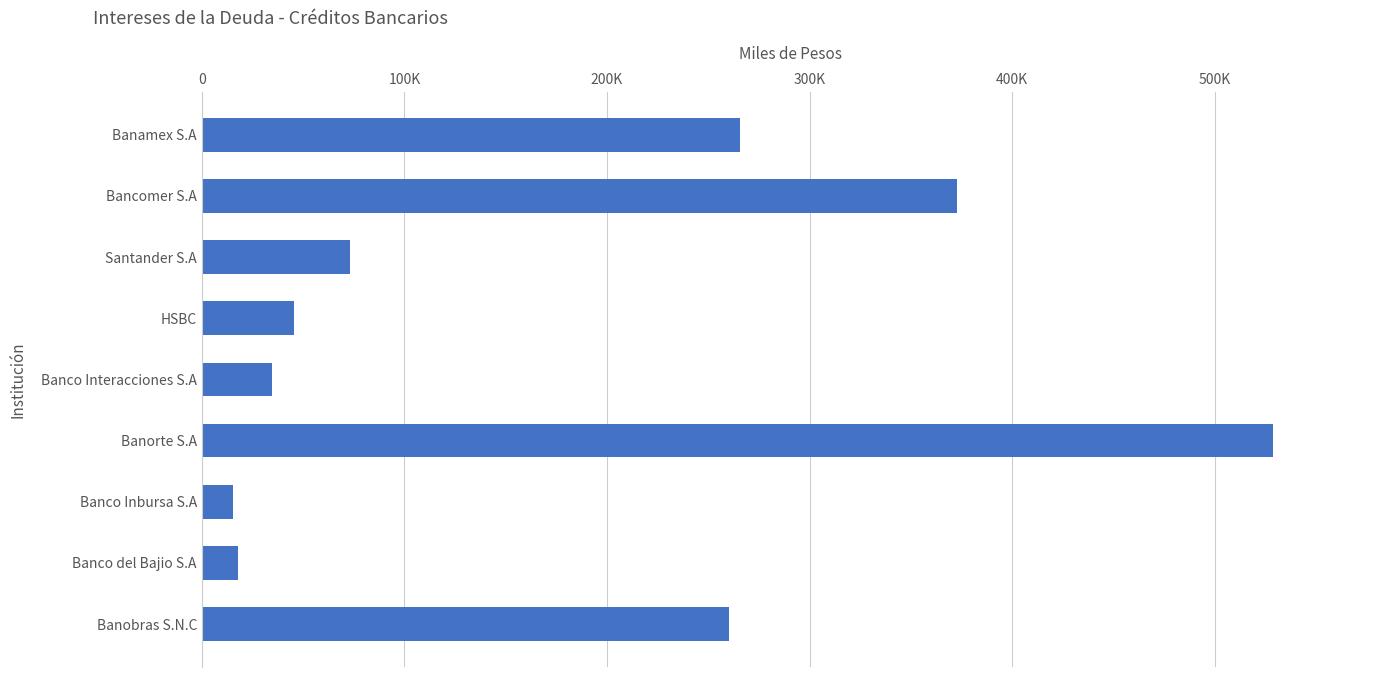

Does the chart contain any negative values?

No